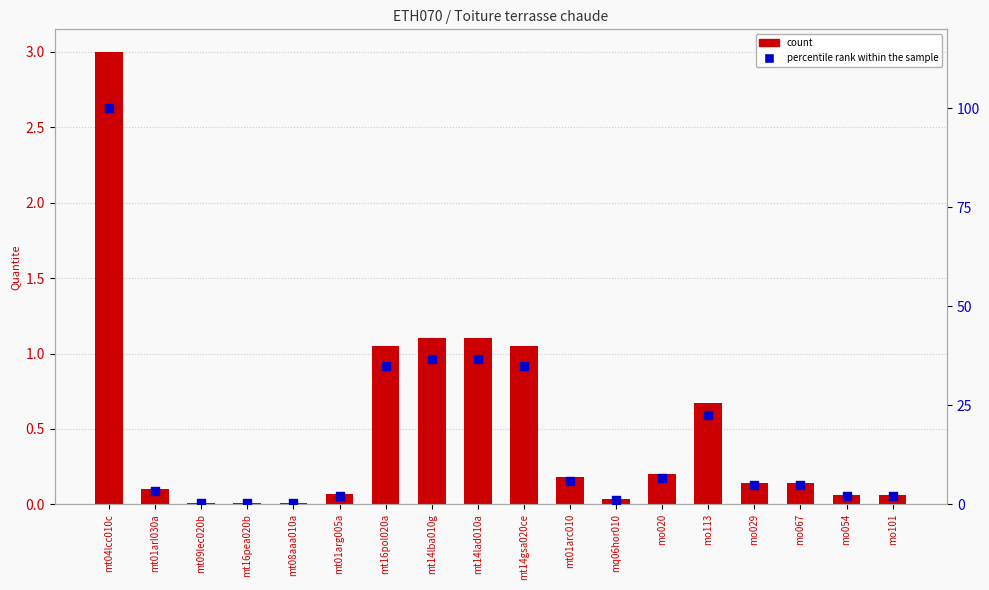

What is the total value across all series at mt14gsa020ce?

36.0